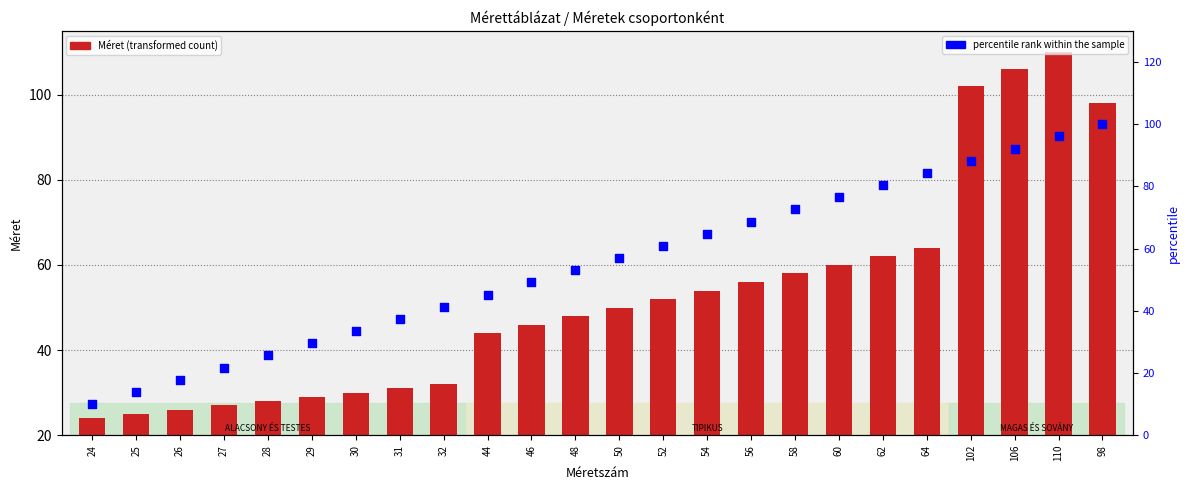

Which series reaches the minimum Y coordinate?

percentile rank within the sample